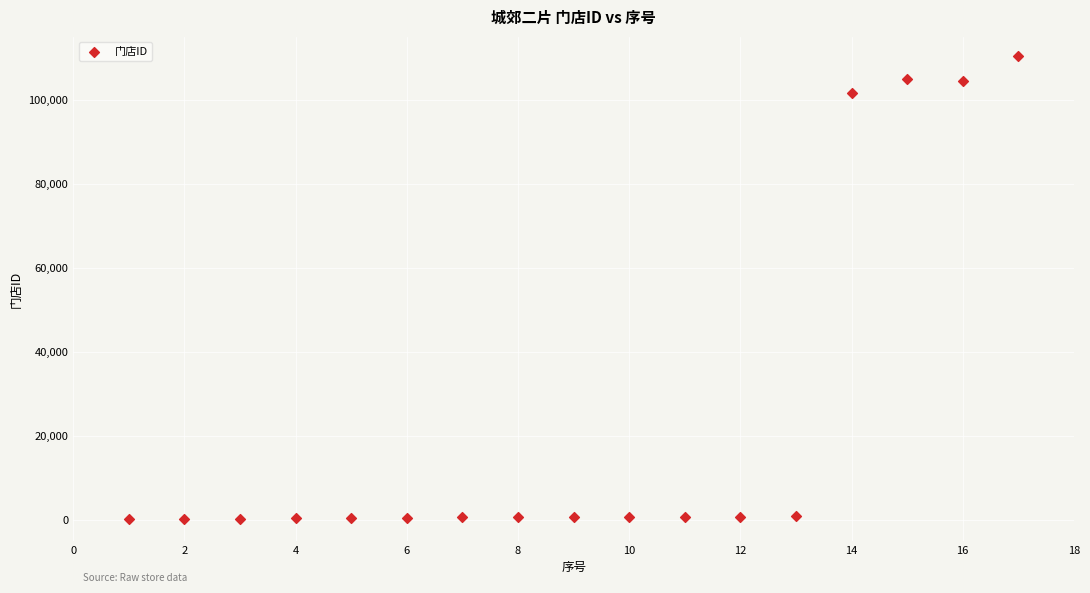

What Y value in the scatter plot is closest to 55215?

101453